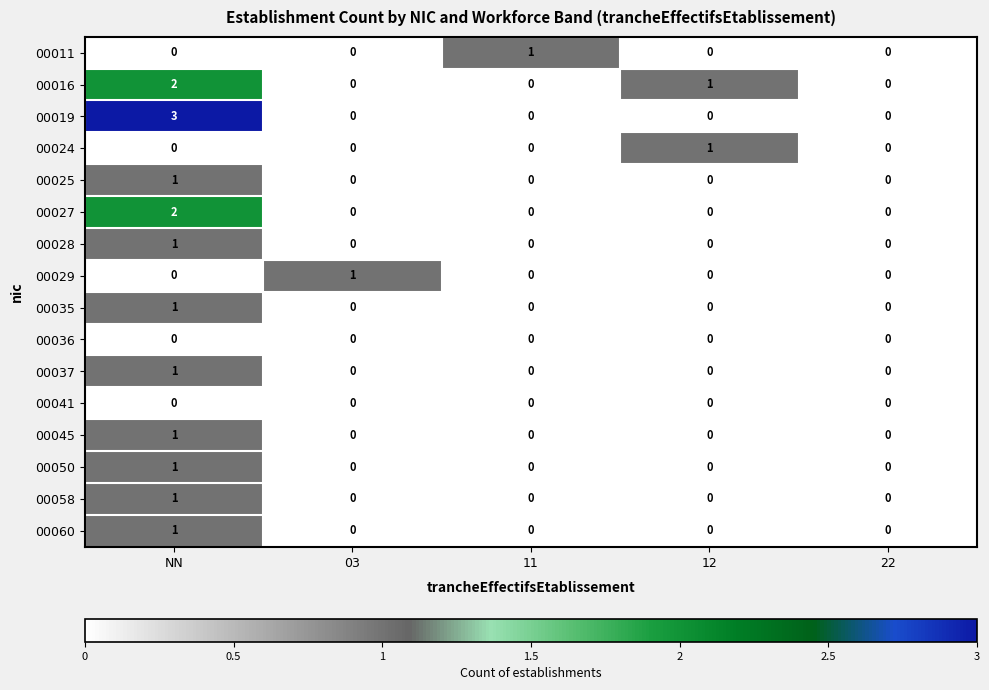

What is the greatest value displayed?

3